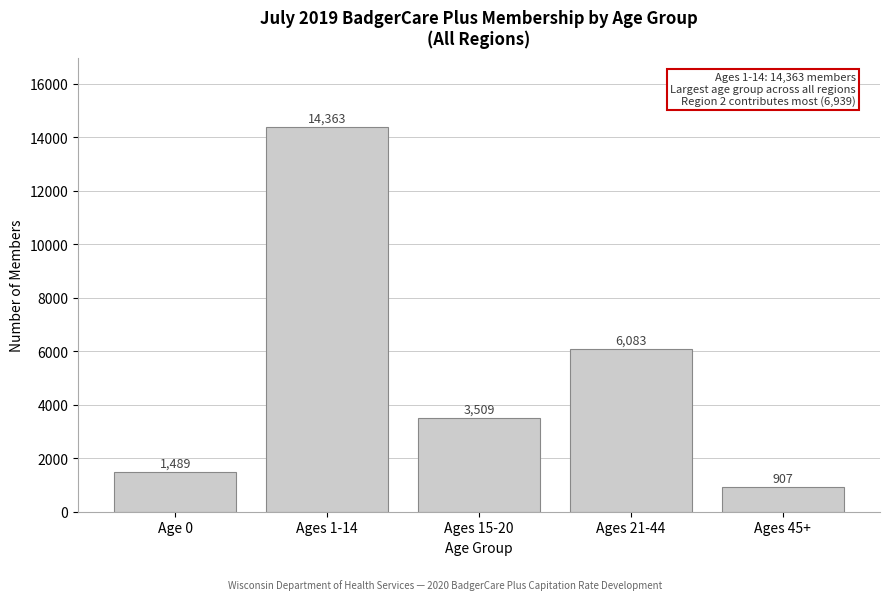

Reading left to right, extract all data points from this chart.

1489	14363	3509	6083	907